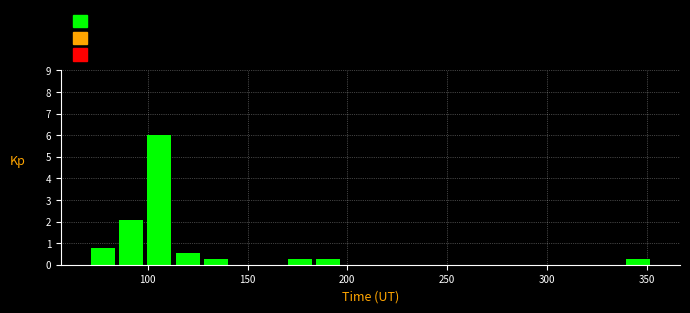

Read against the x-axis, roughly where is the centre of the tallest bar?

105